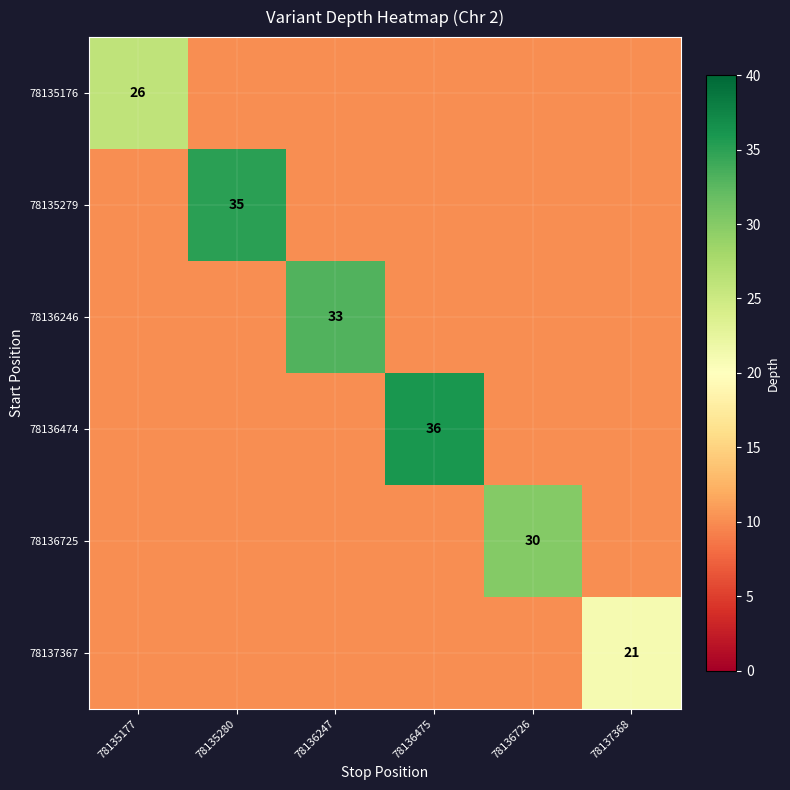

What is the greatest value displayed?

36.0